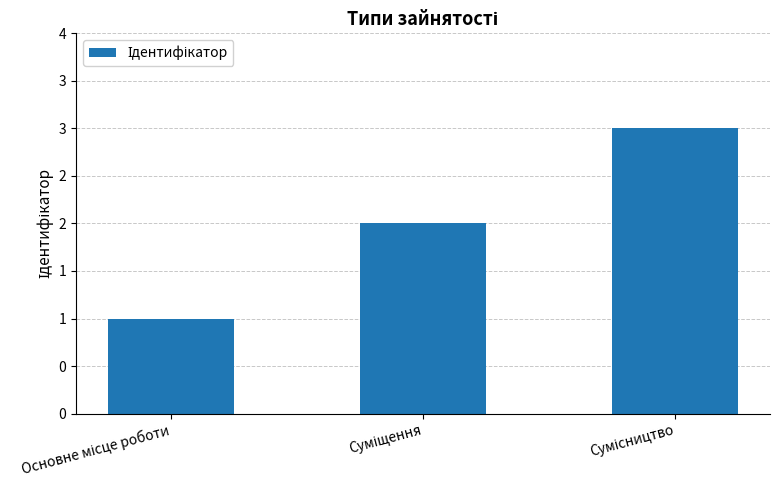

How many values are between 1 and 3?

3